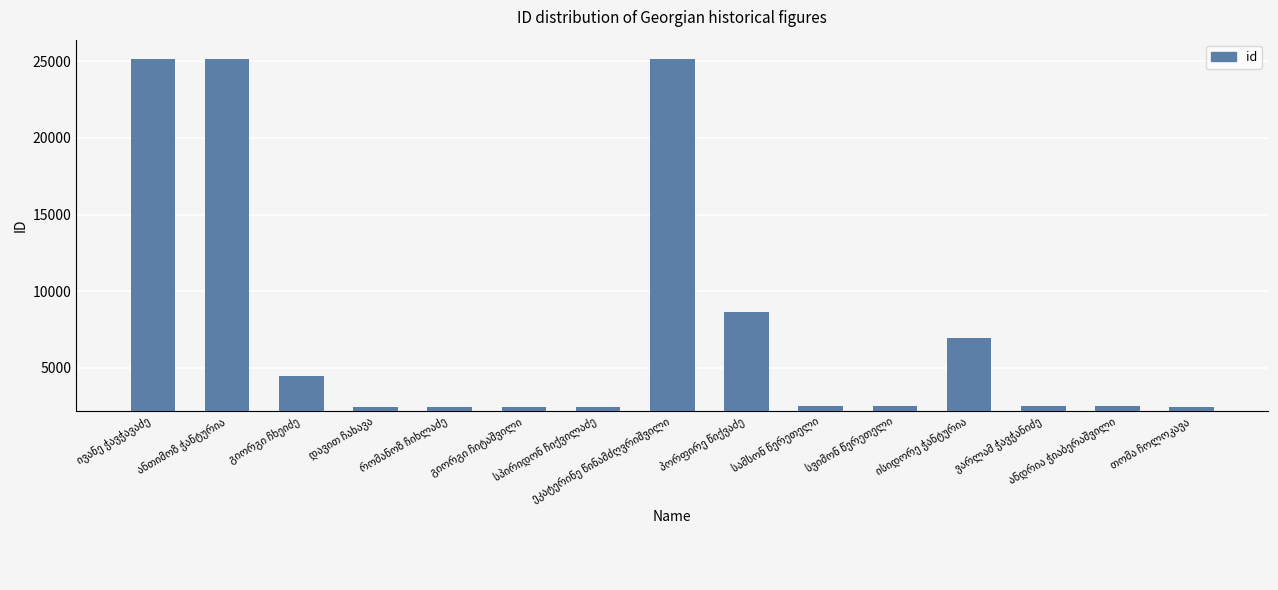

What is the value of the 12th bar from the left?

6952